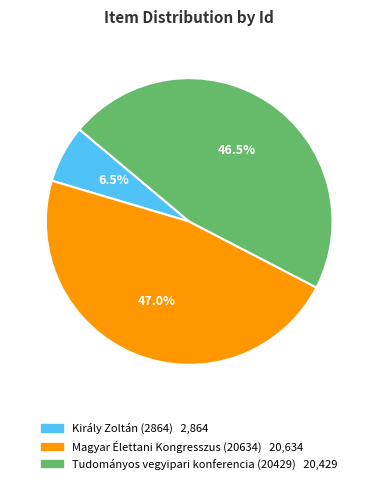

What is the smallest slice in the pie chart?

Király Zoltán (2864)